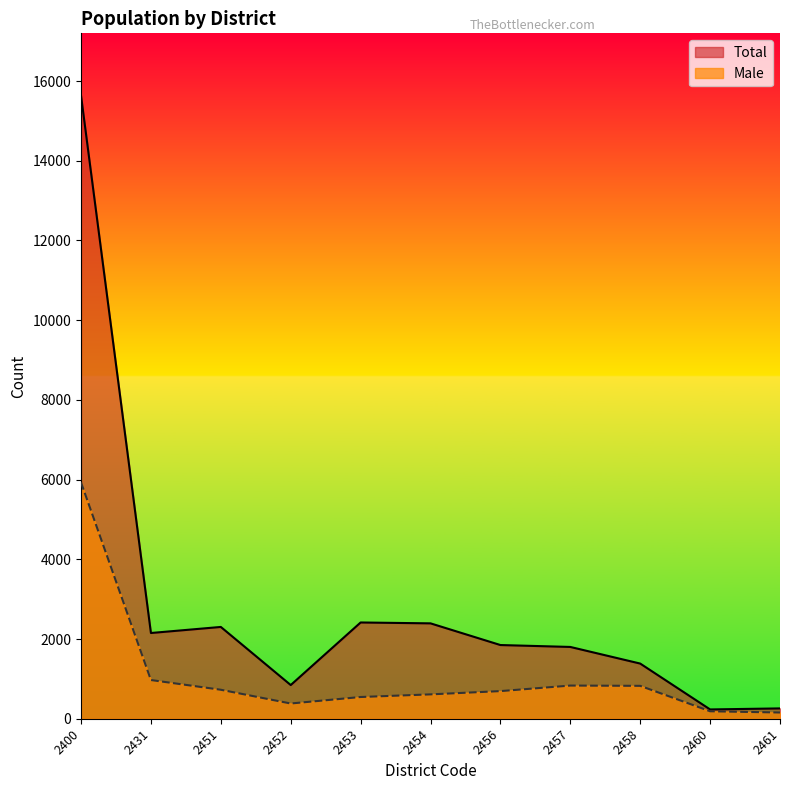

How many data points does each series have?

11